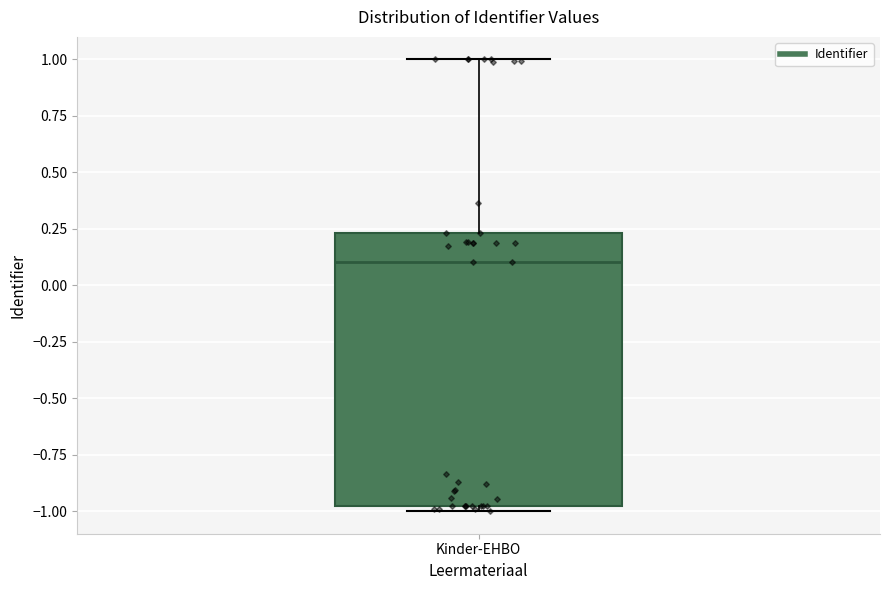

Transcribe this box plot: give where the median line is, the range the box spans, and where the two whiskers end, as read against the y-axis. The values are not printed on the chart, so give them approximately, as read against the axis.

median 0.10, box -1.00 to 0.25, whiskers -1.00 (just below the box's lower edge) to 1.00